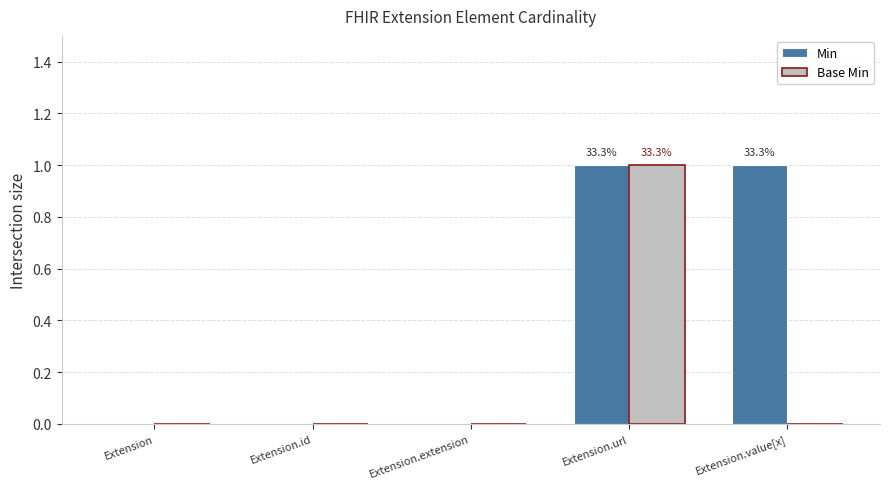

Is it true that Min equals 1 at Extension.url?

True